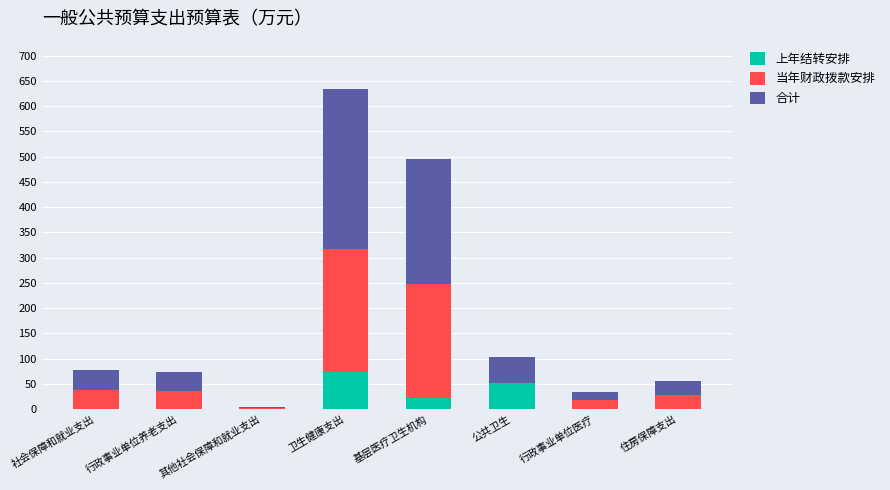

What is the total value across all series at 行政事业单位医疗?

34.7